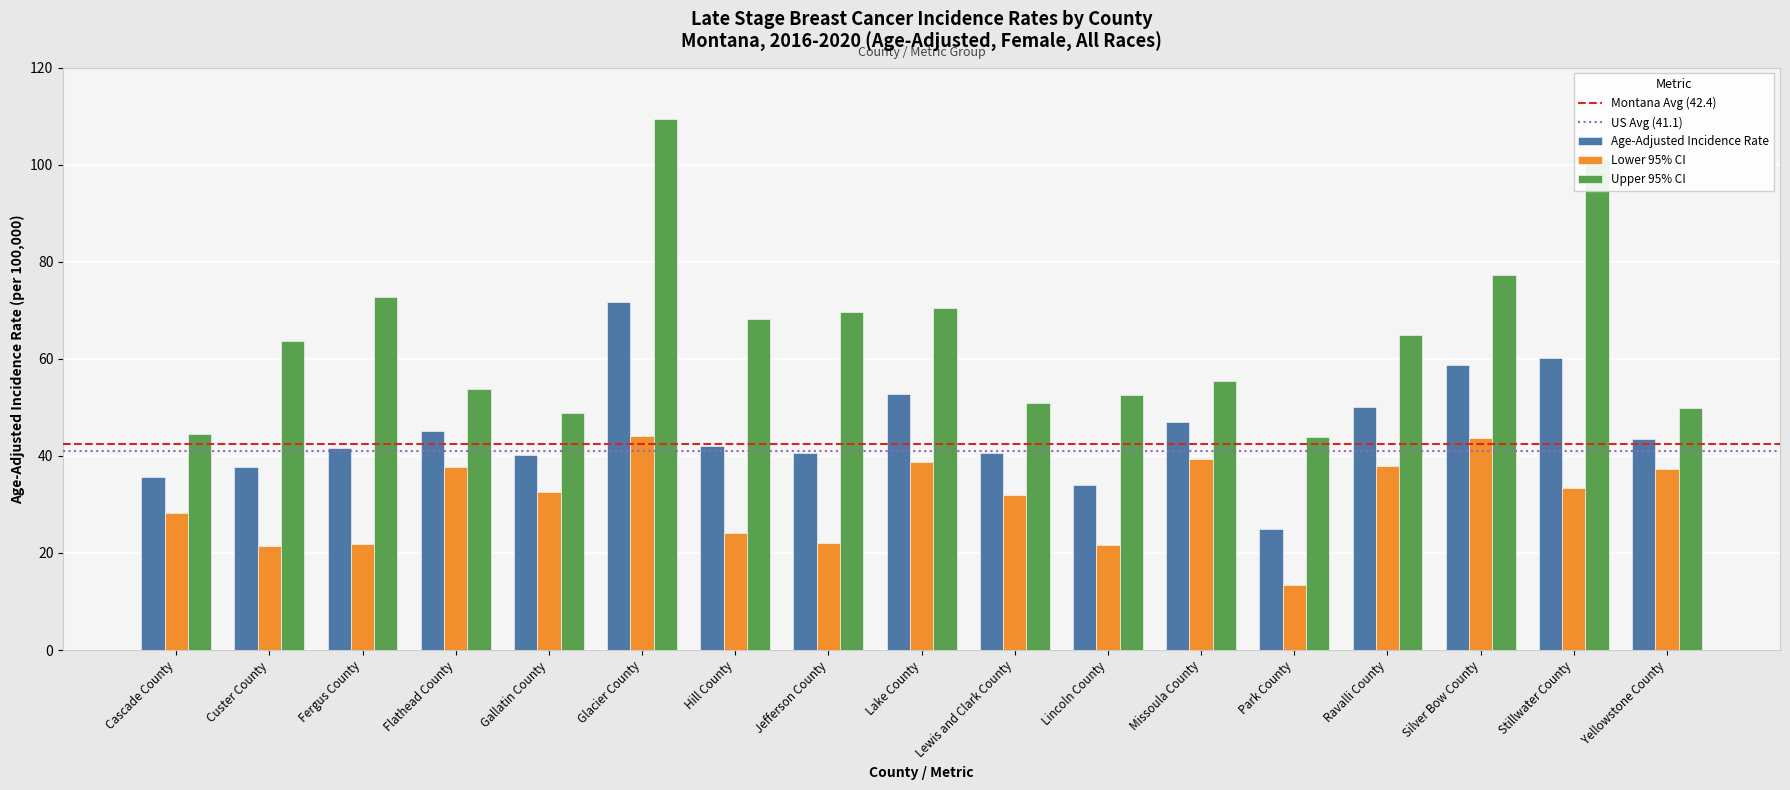

Where does the Upper 95% CI series first go above 63?

Custer County